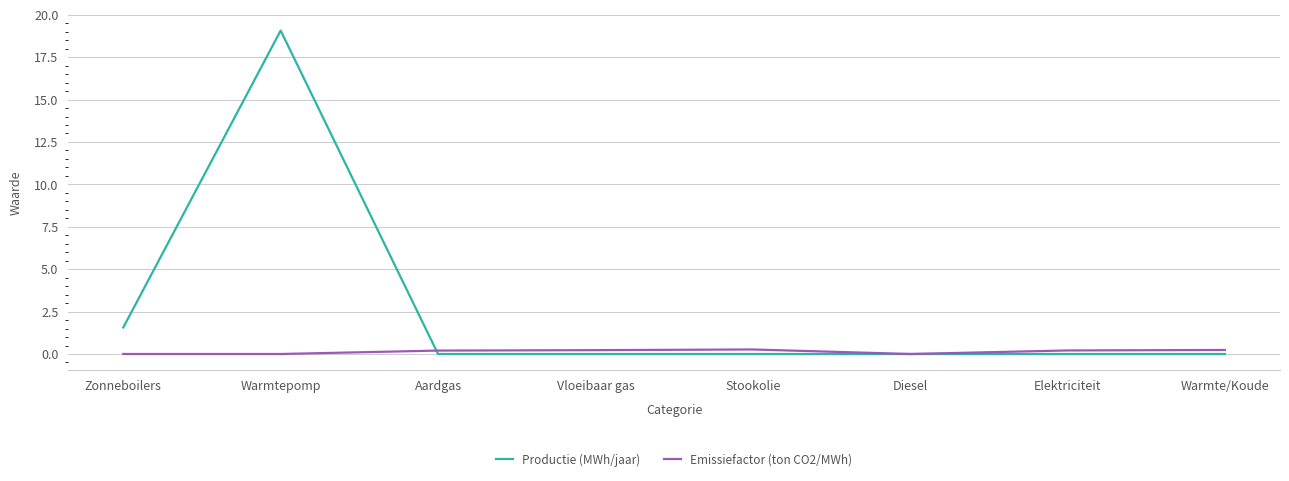

Which series has the largest range (max minus min)?

Productie (MWh/jaar)